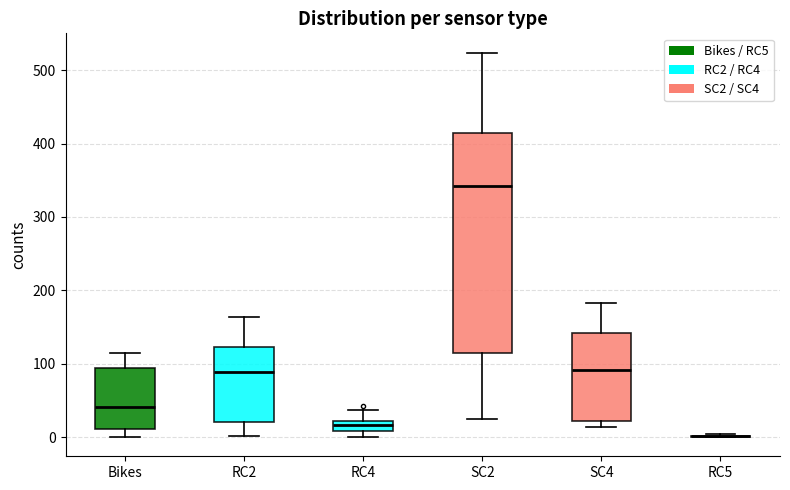

Which box is the tallest, from its lower edge to its upper edge?

SC2